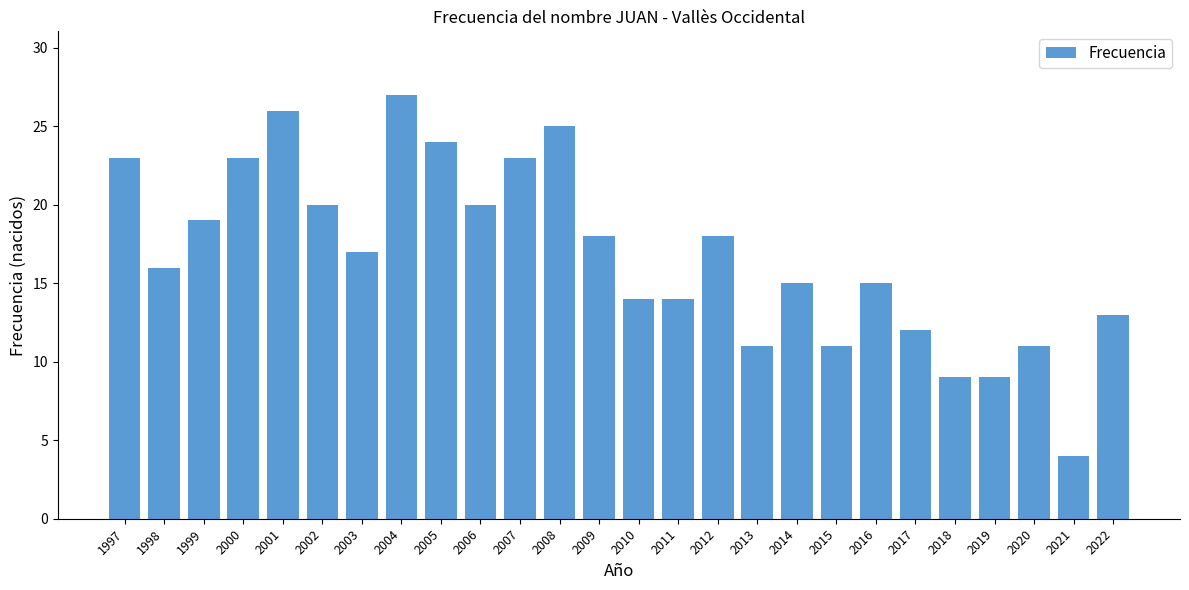

Reading left to right, transcribe all the data shown in this chart.

23	16	19	23	26	20	17	27	24	20	23	25	18	14	14	18	11	15	11	15	12	9	9	11	4	13